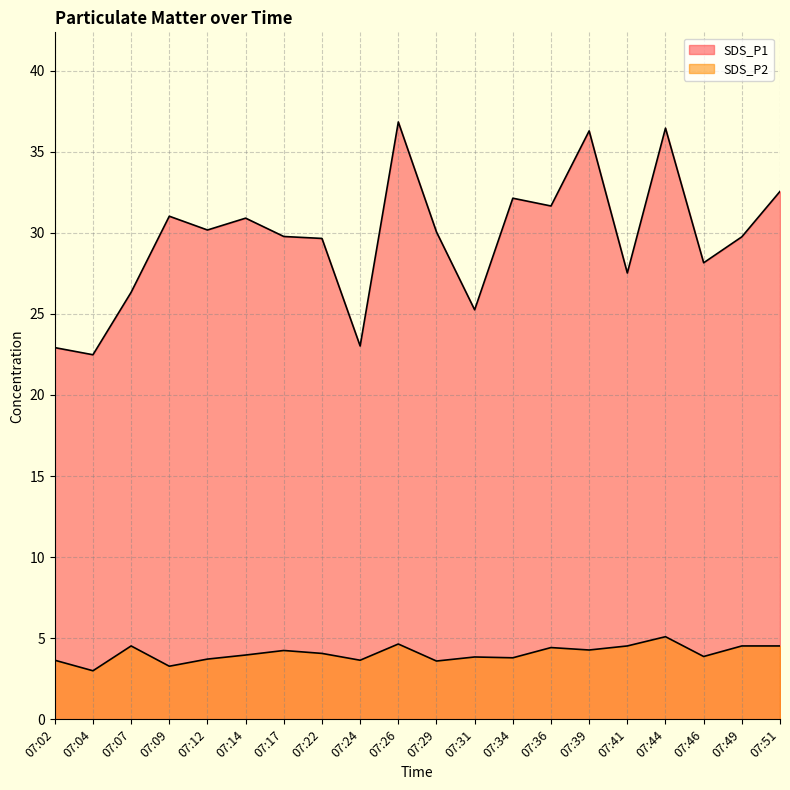

At which category is the sum across all series the highest?

07:44